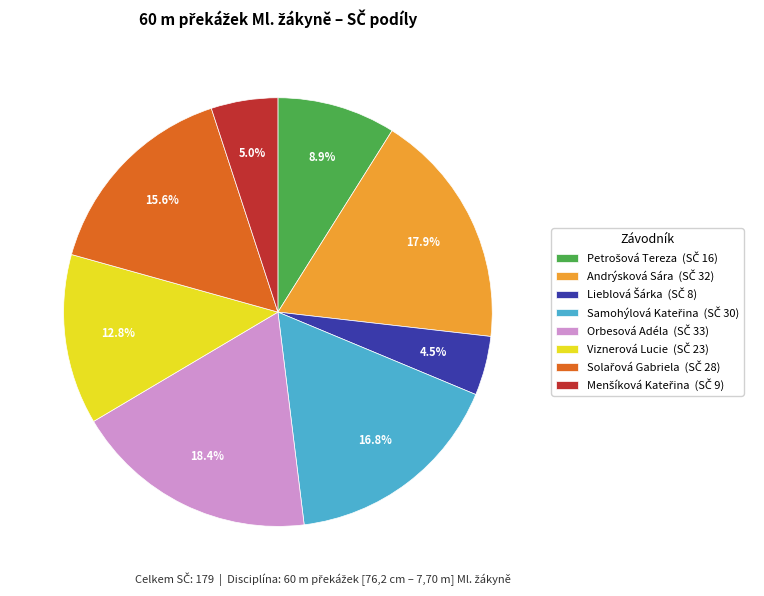

Is there a majority slice in this chart?

No